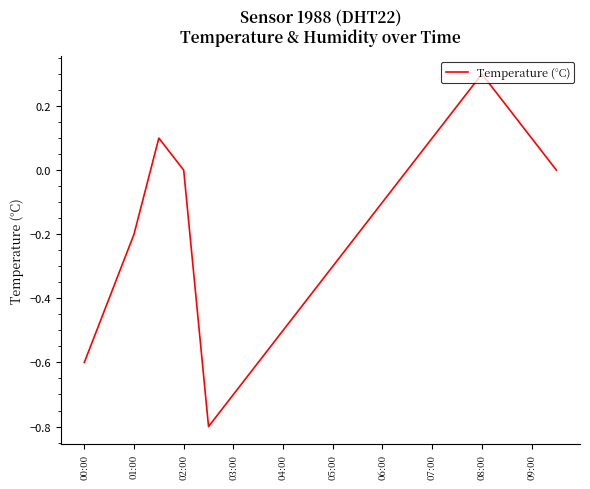

Reading right to left, transcribe all the data shown in this chart.

0.0	0.1	0.2	0.3	0.2	0.1	0.0	-0.1	-0.2	-0.3	-0.4	-0.5	-0.6	-0.7	-0.8	0.0	0.1	-0.2	-0.4	-0.6